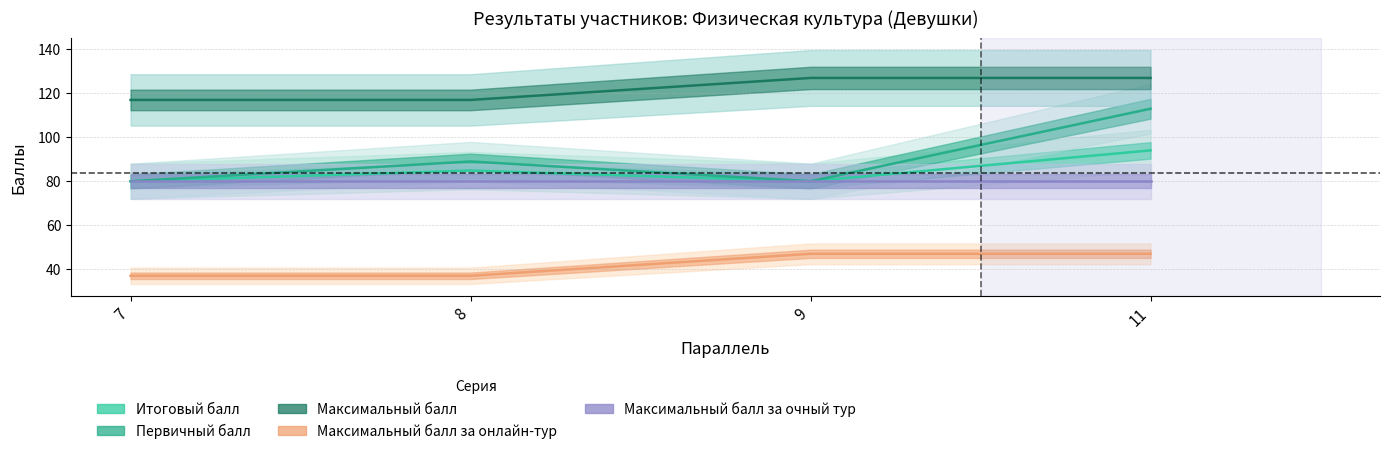

What is the sum of all Максимальный балл за очный тур values?

320.0